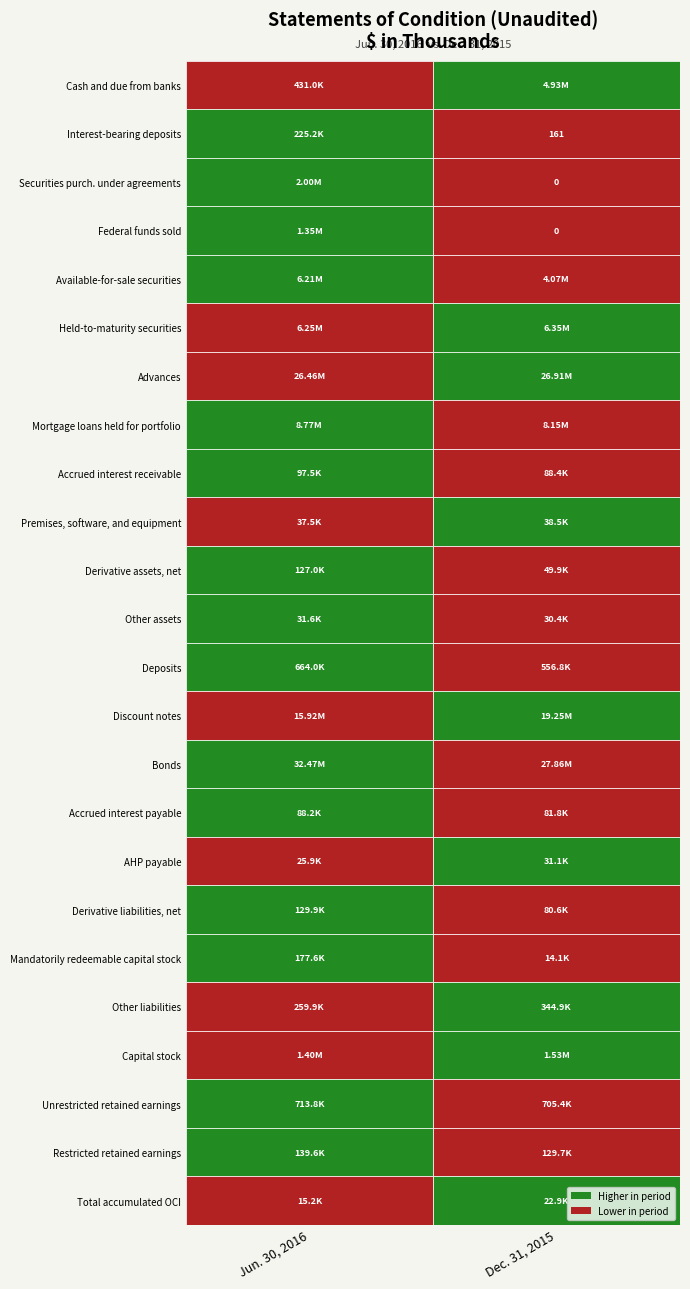

What is the difference between the maximum and minimum values in the Held-to-maturity securities series?

93513